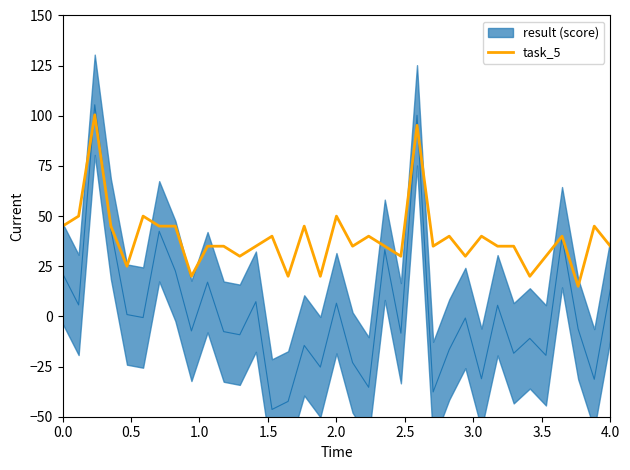

Reading right to left, extract all data points from this chart.

35.0	45.0	15.0	40.0	30.0	20.0	35.0	35.0	40.0	30.0	40.0	35.0	95.2	30.0	35.0	40.0	35.0	50.0	20.0	45.0	20.0	40.0	35.0	30.0	35.0	35.0	20.0	45.0	45.0	50.0	25.0	45.0	100.5	50.0	45.0